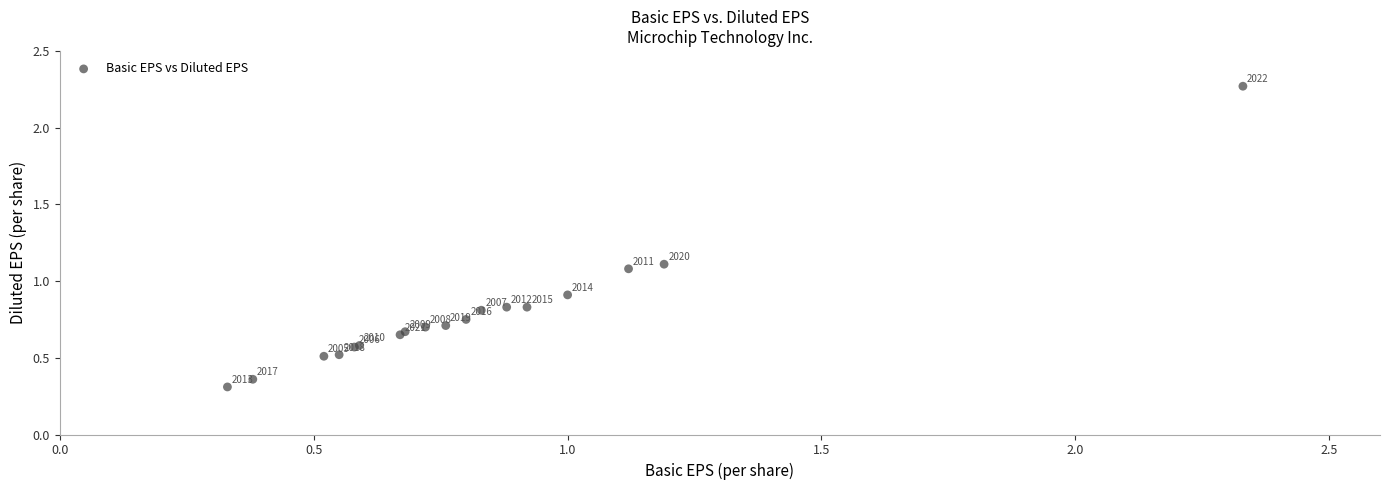

What Y value in the scatter plot is closest to 1?

1.1